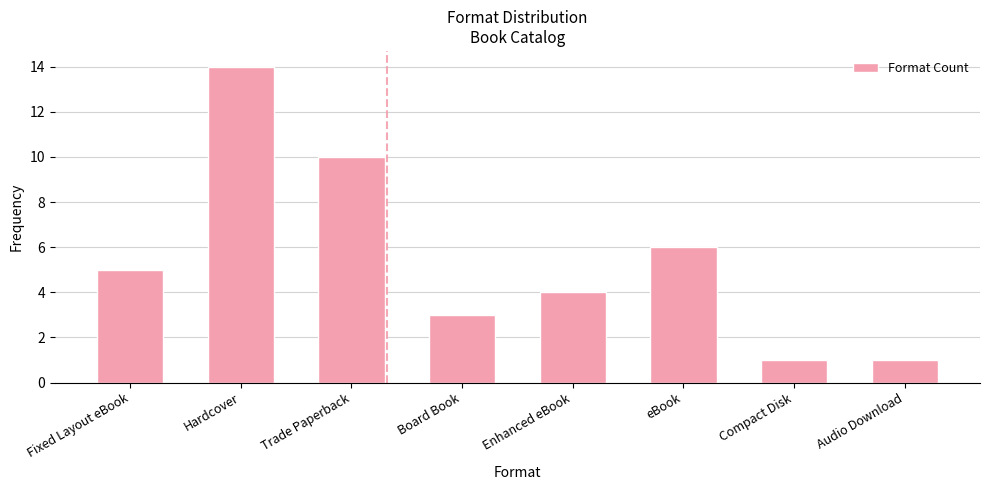

At which label is the value closest to 7?

eBook